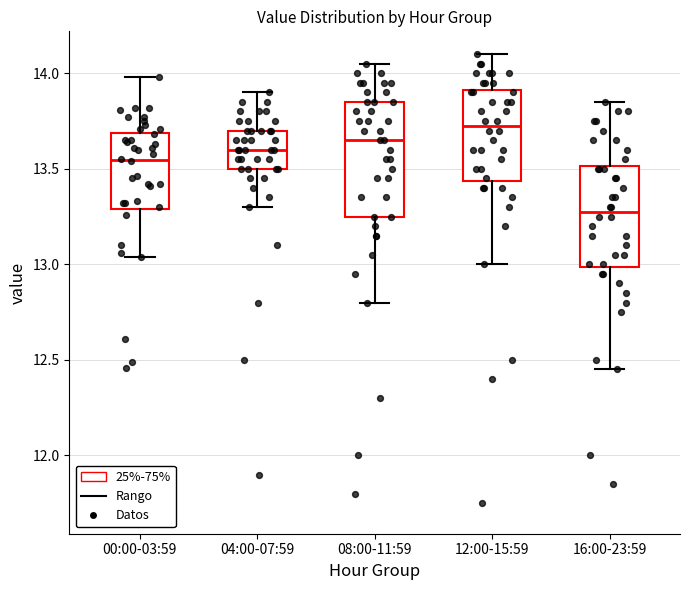

Where does the lower whisker of the box for 04:00-07:59 end on the y-axis? The values are not printed on the chart, so give them approximately, as read against the axis.

13.30